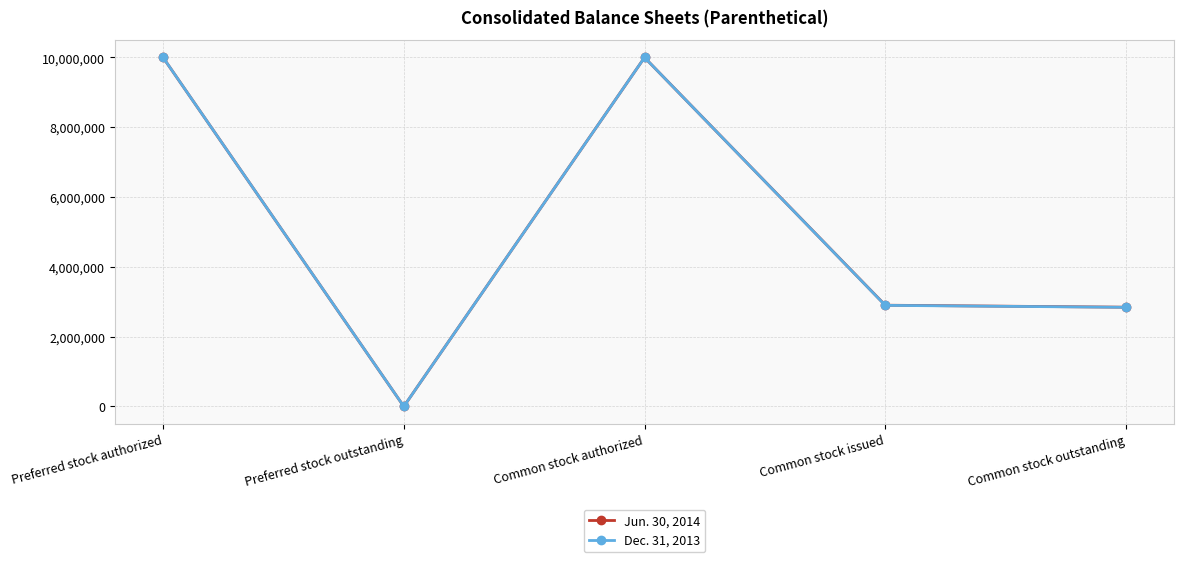

At how many categories does at least one series exceed 1166958?

4